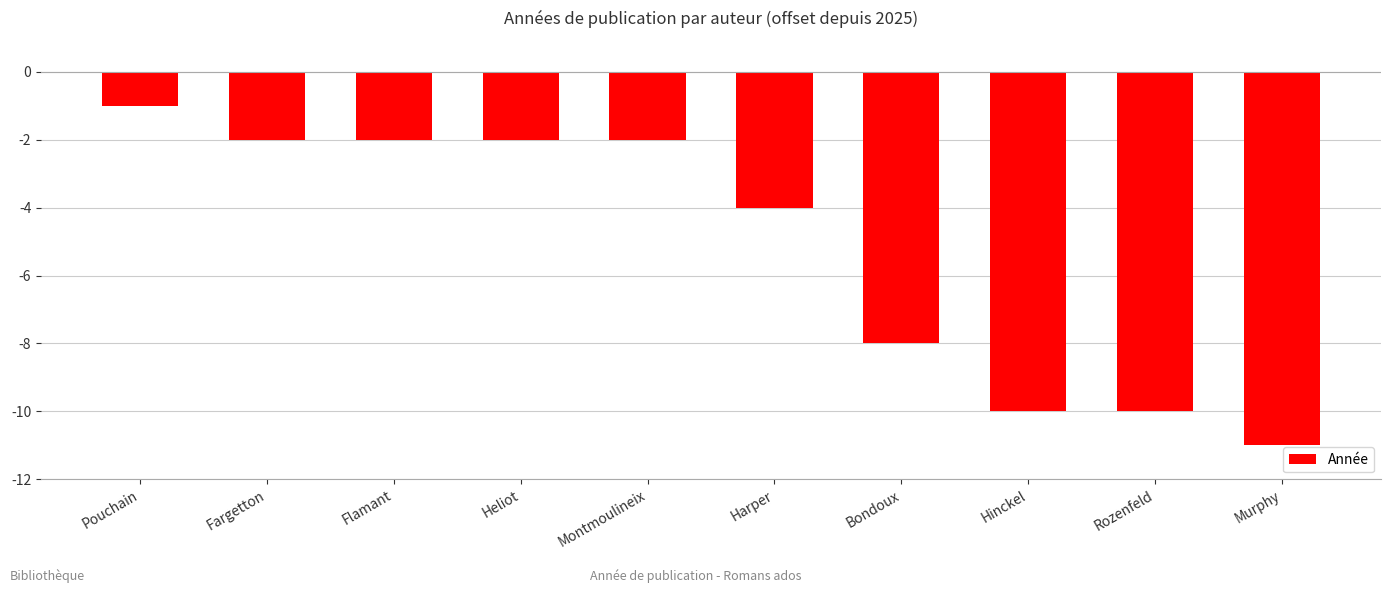

Between Rozenfeld and Harper, which is larger?

Harper